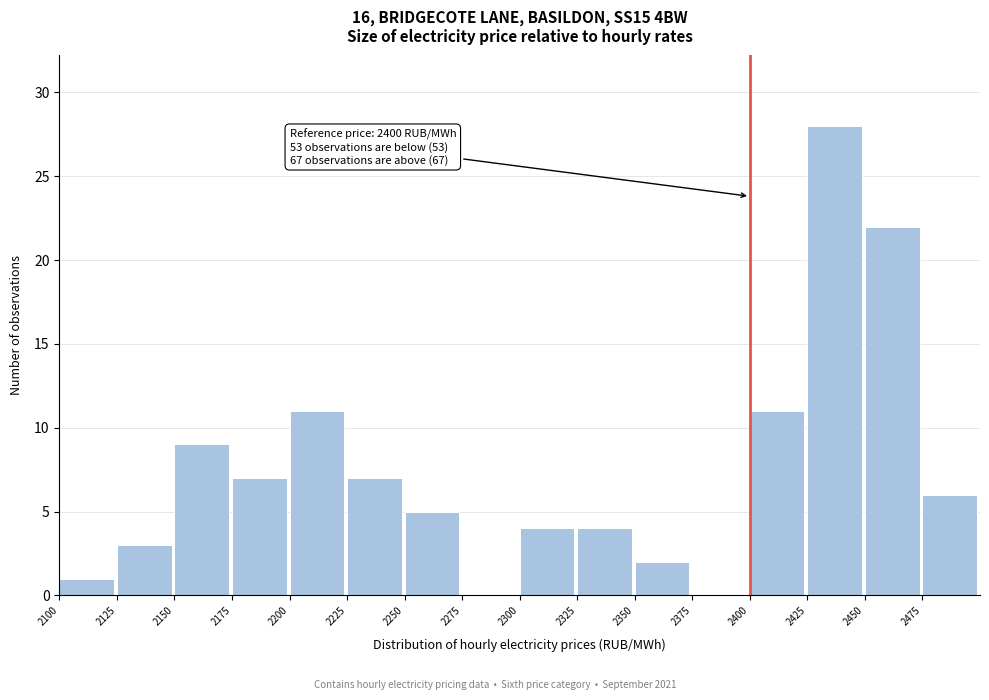

Over which range of the x-axis is the bar tallest?

2425 to 2450